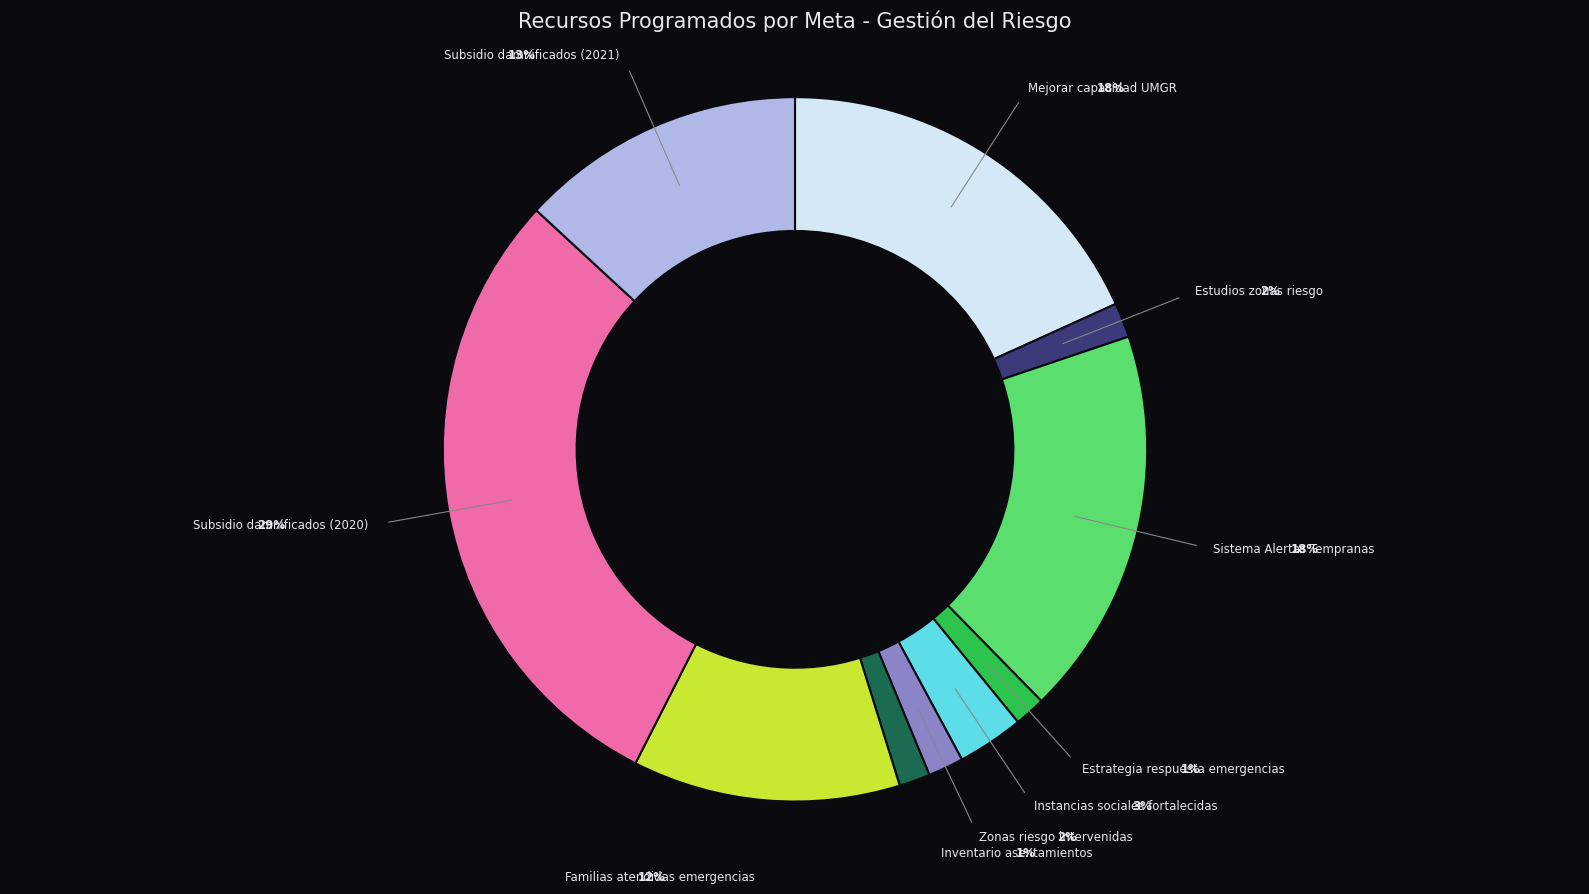

True or false: Mejorar capacidad UMGR accounts for 11% of the total.

False